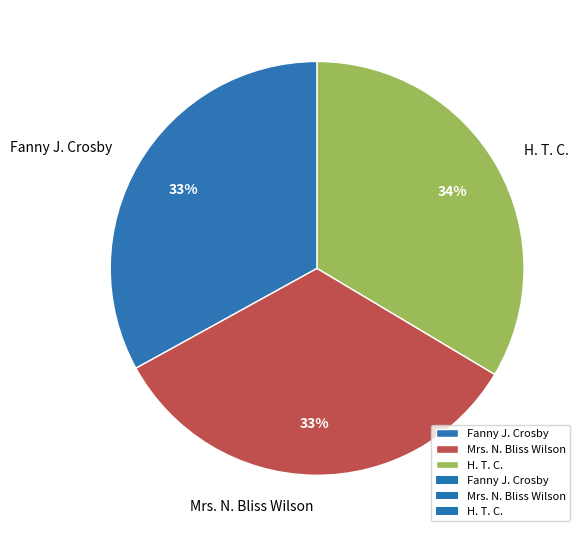

The Fanny J. Crosby slice represents 33% of the pie. True or false?

True